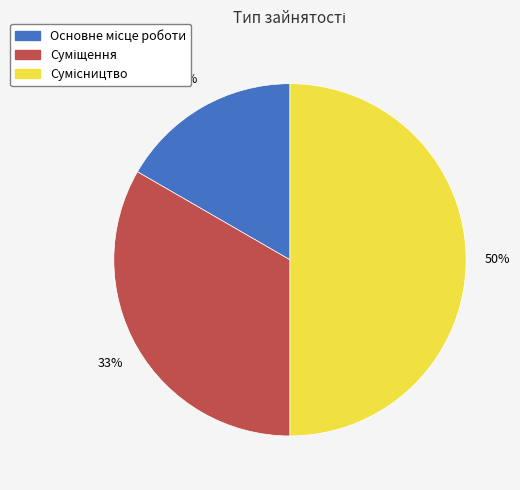

To the nearest percent, what is the average slice percentage?

33%